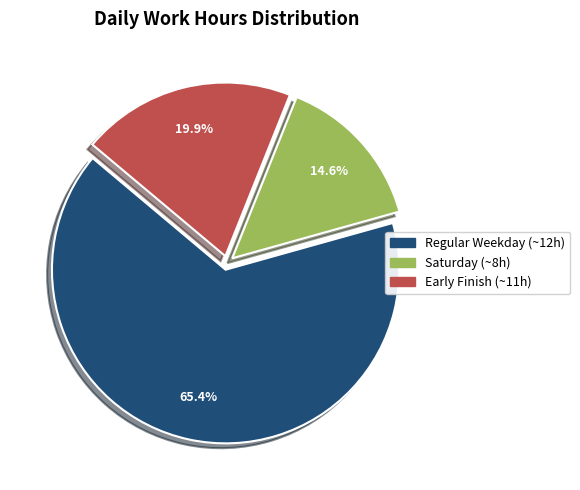

Is there a majority slice in this chart?

Yes